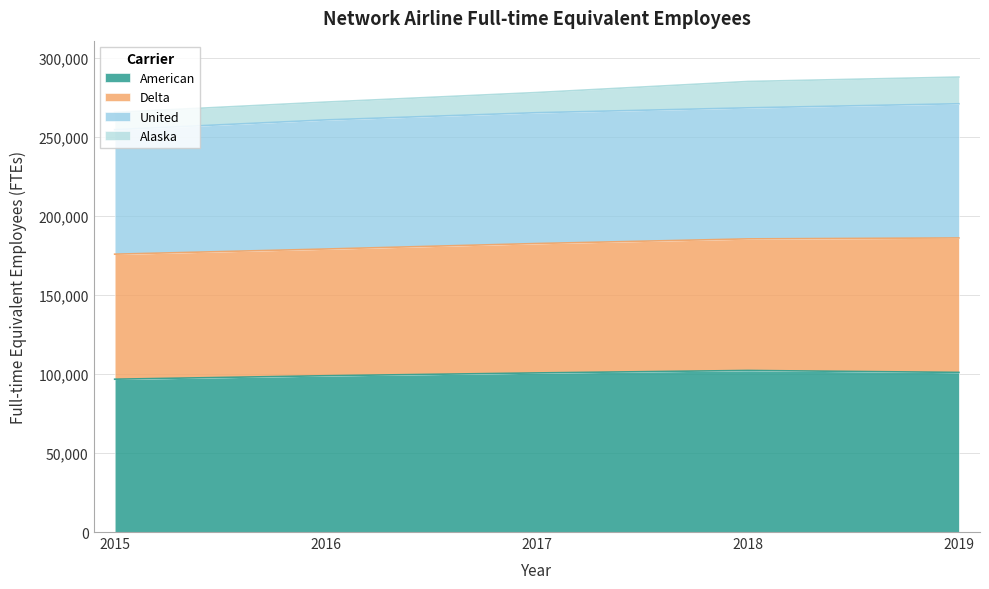

What is the total value across all series at 2018?

285145